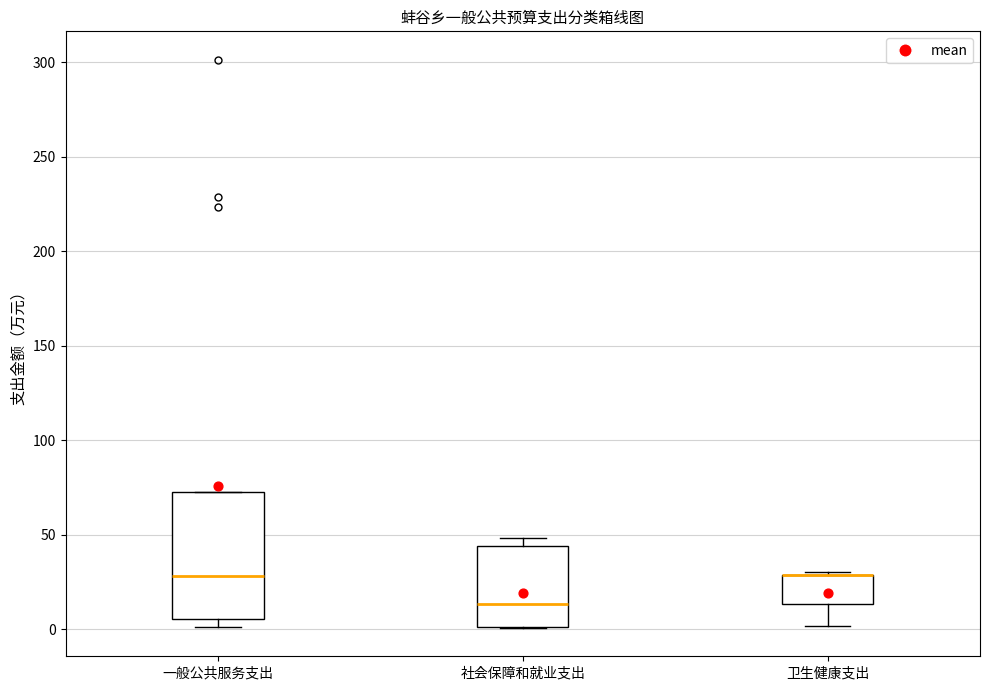

Reading left to right, transcribe this box plot: for each box, give where its median line is, the range the box spans, and where its two whiskers end, as read against the y-axis. The values are not printed on the chart, so give them approximately, as read against the axis.

一般公共服务支出: median 30, box 5 to 75, whiskers 0 to 75
社会保障和就业支出: median 15, box 0 to 45, whiskers 0 to 50
卫生健康支出: median 30 (drawn on the box's upper edge), box 15 to 30, whiskers 0 to 30 (just above the box's upper edge)